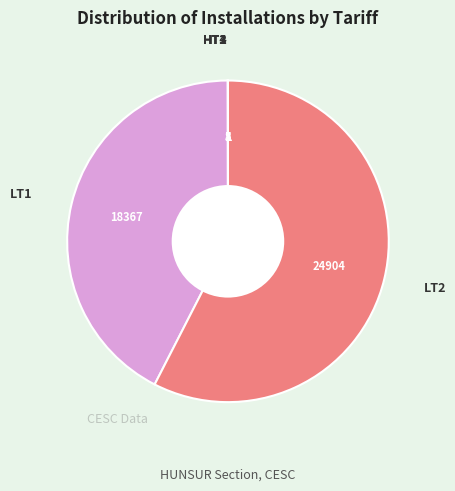

Is there any slice that represents more than half of the pie?

Yes